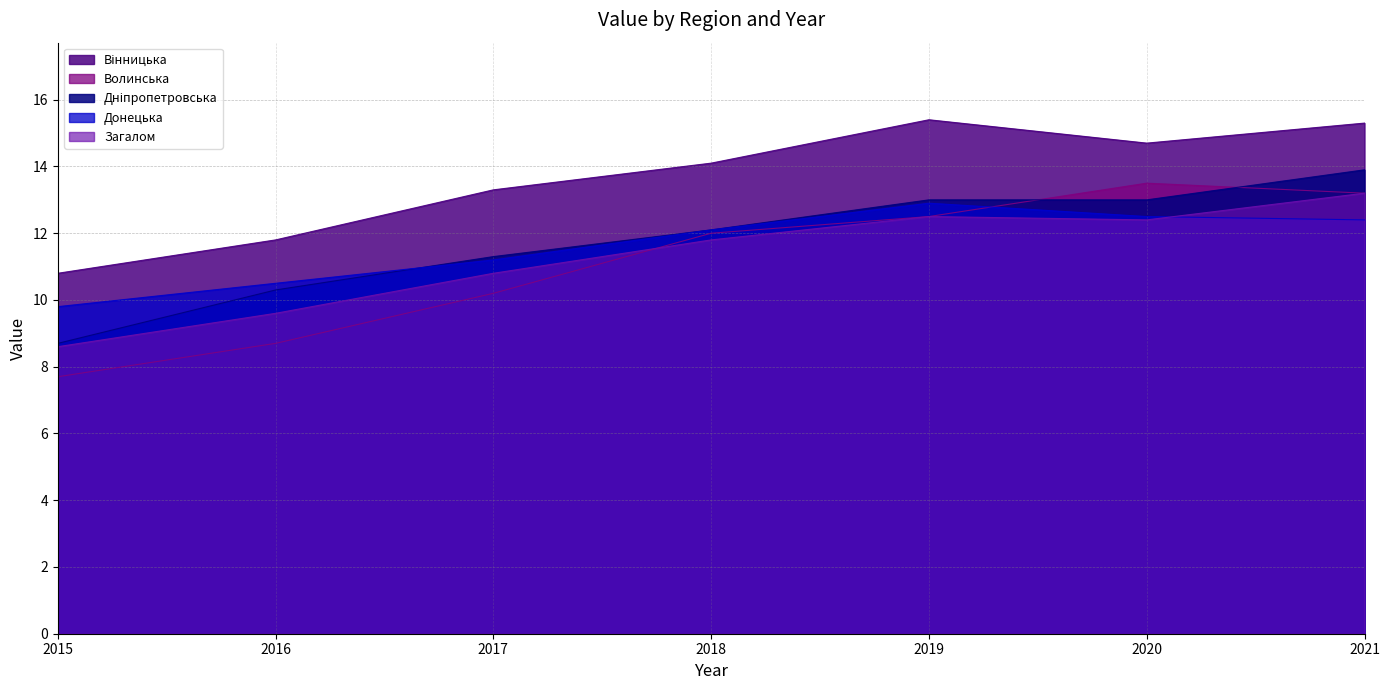

Where is the first local maximum for Волинська?

2020